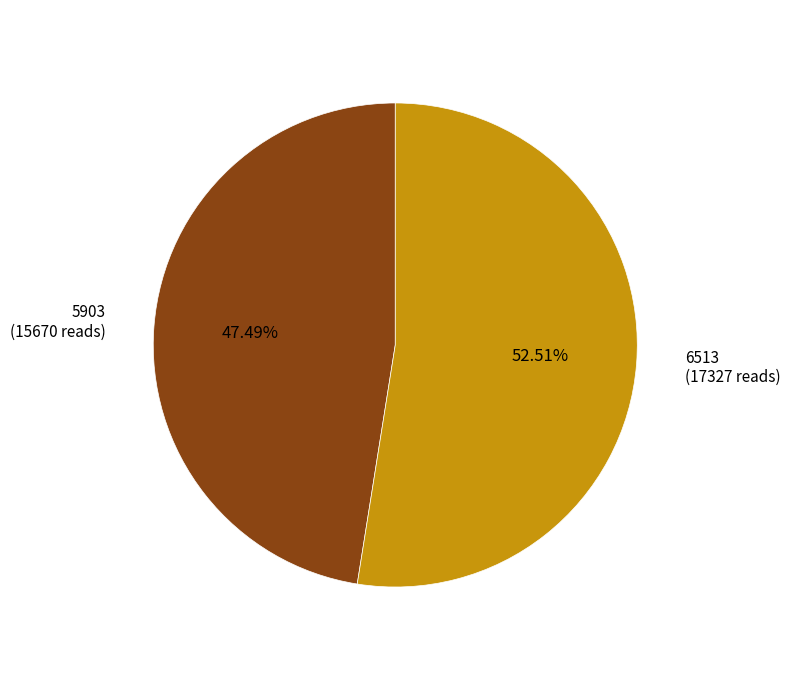

How many slices are in this pie chart?

2